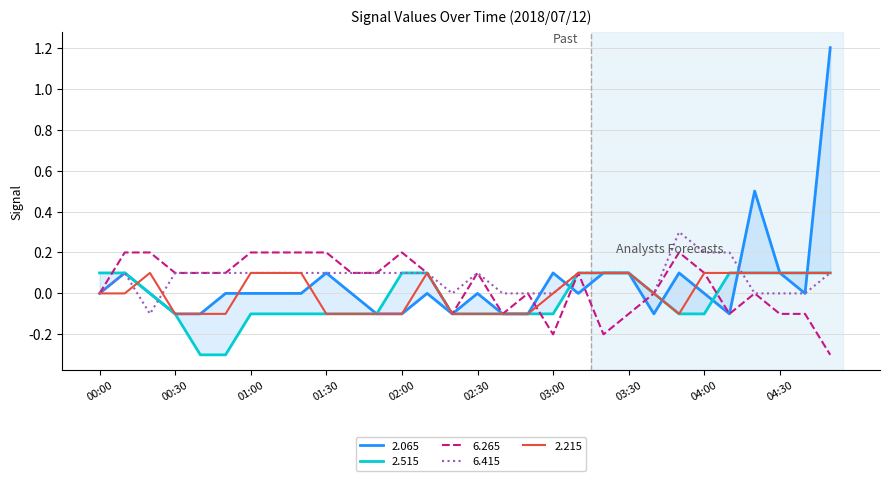

Which series ends up on top after the final intersection of   6.415 and   2.065?

  2.065